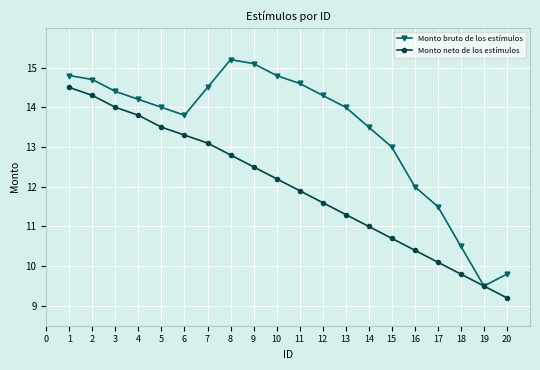

Which category has the lowest value in the Monto neto de los estímulos series?

20